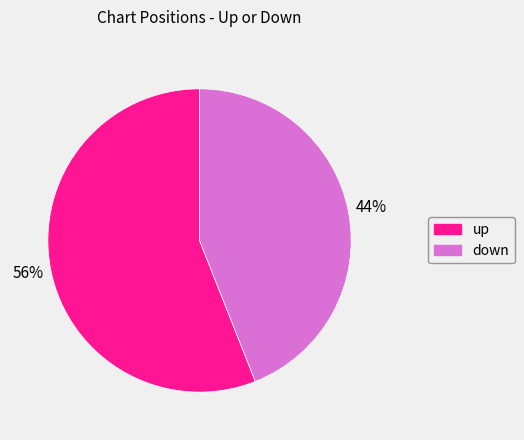

Does up represent more than half of the total?

Yes